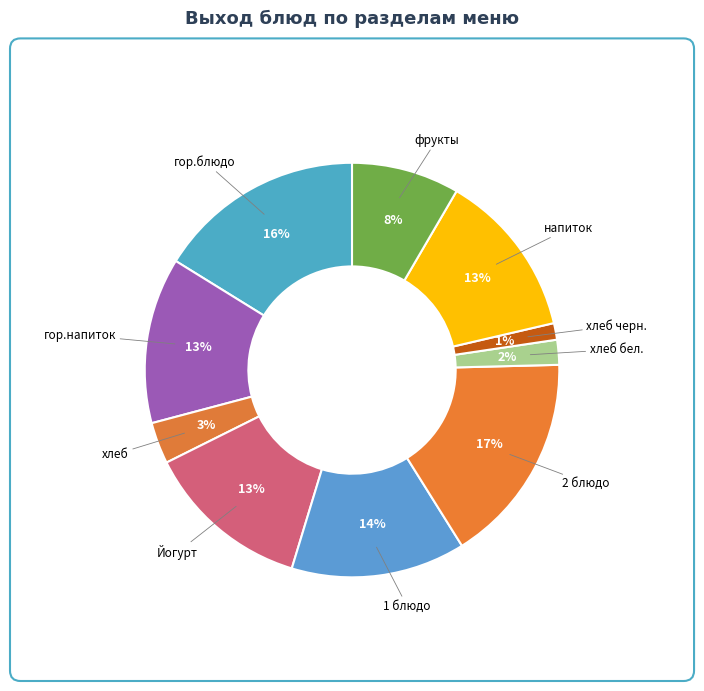

To the nearest percent, what percentage of the pie is гор.напиток?

13%